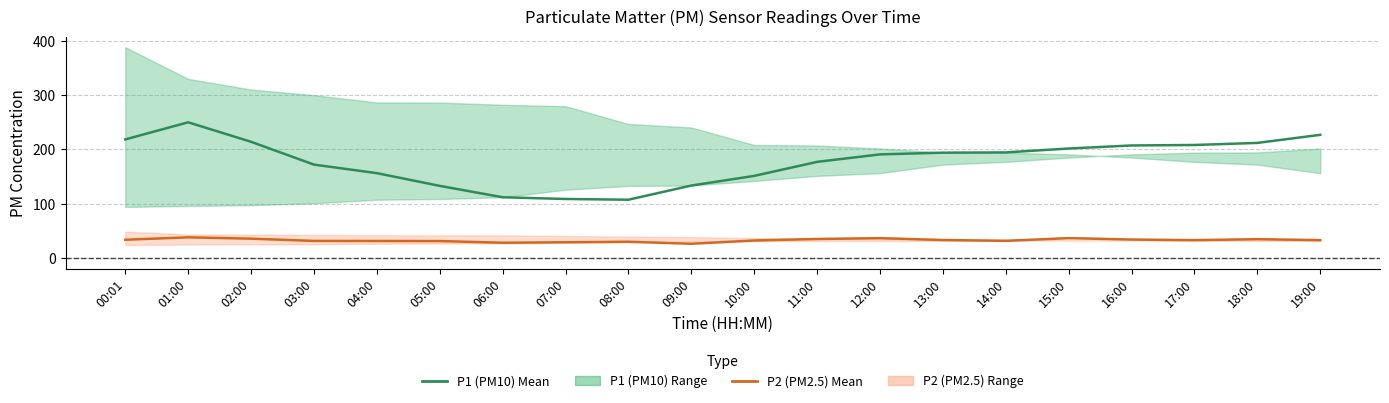

List the series in order of their overall mean, highest first.

P1 (PM10) Mean, P2 (PM2.5) Mean